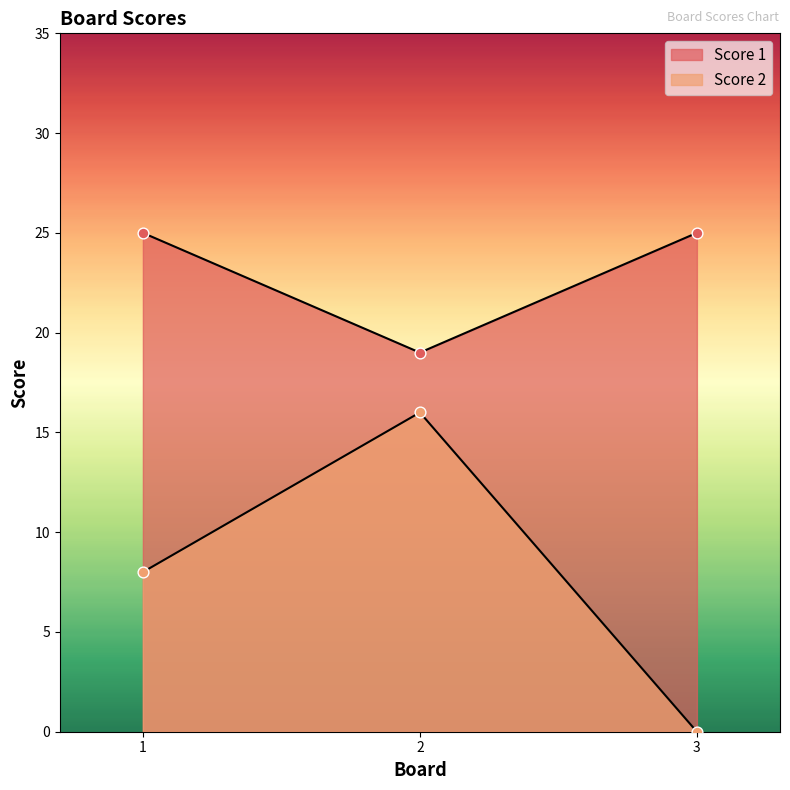

What are all the series names shown in the legend?

Score 1, Score 2